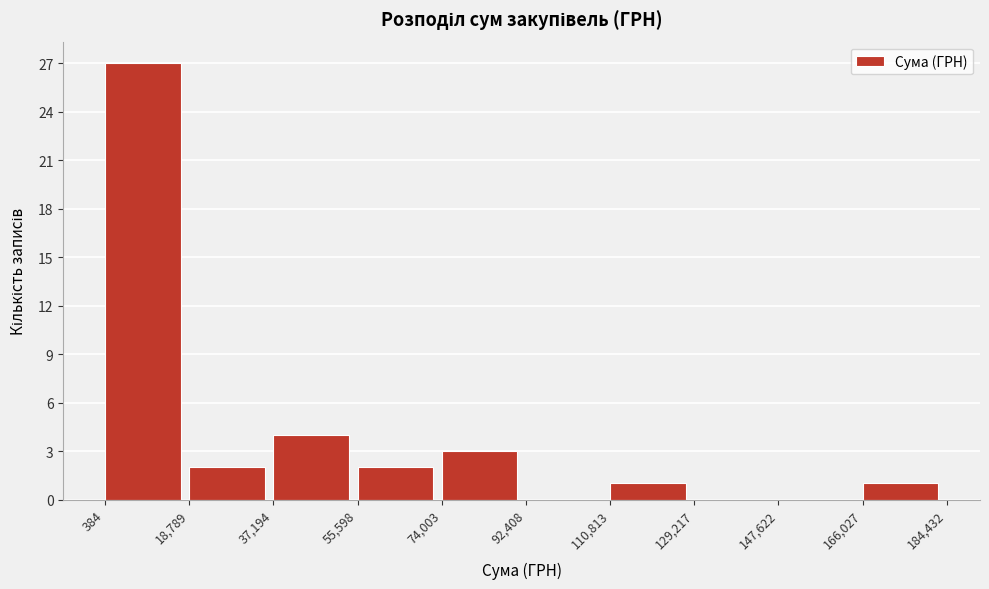

Reading left to right, transcribe this chart: for each bar, give the range it covers on the x-axis and its height. The values are not printed on the chart, so give them approximately, as read against the axis.

384 to 18,789: 27
18,789 to 37,194: 2
37,194 to 55,598: 4
55,598 to 74,003: 2
74,003 to 92,408: 3
92,408 to 110,813: 0
110,813 to 129,217: 1
129,217 to 147,622: 0
147,622 to 166,027: 0
166,027 to 184,432: 1